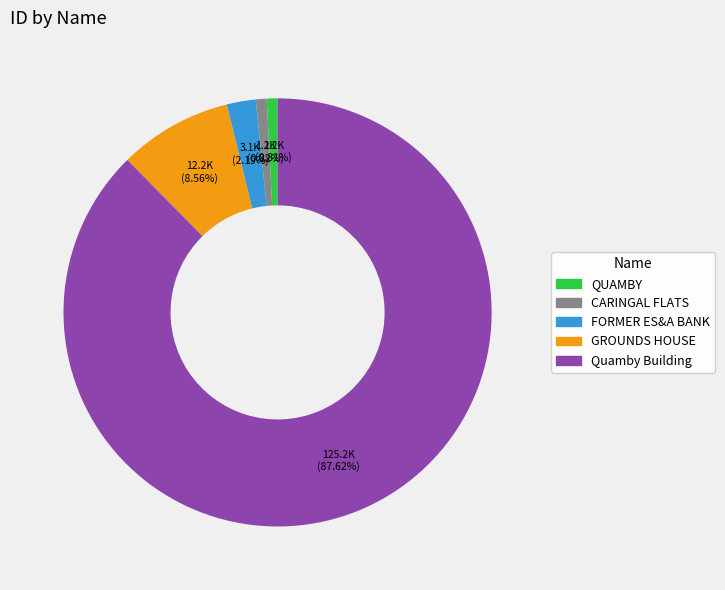

What is the largest slice in the pie chart?

Quamby Building